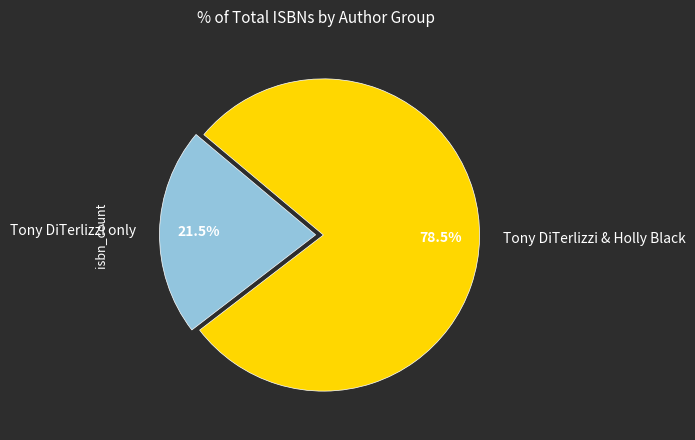

Count the number of slices in the pie.

2